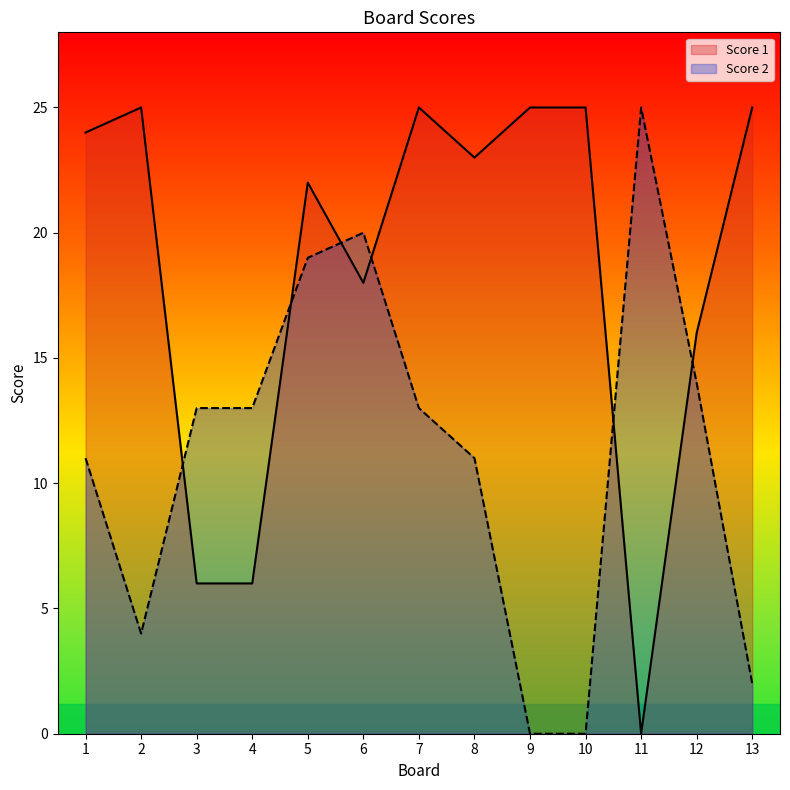

The Score 1 series shows 9 at 4. True or false?

False